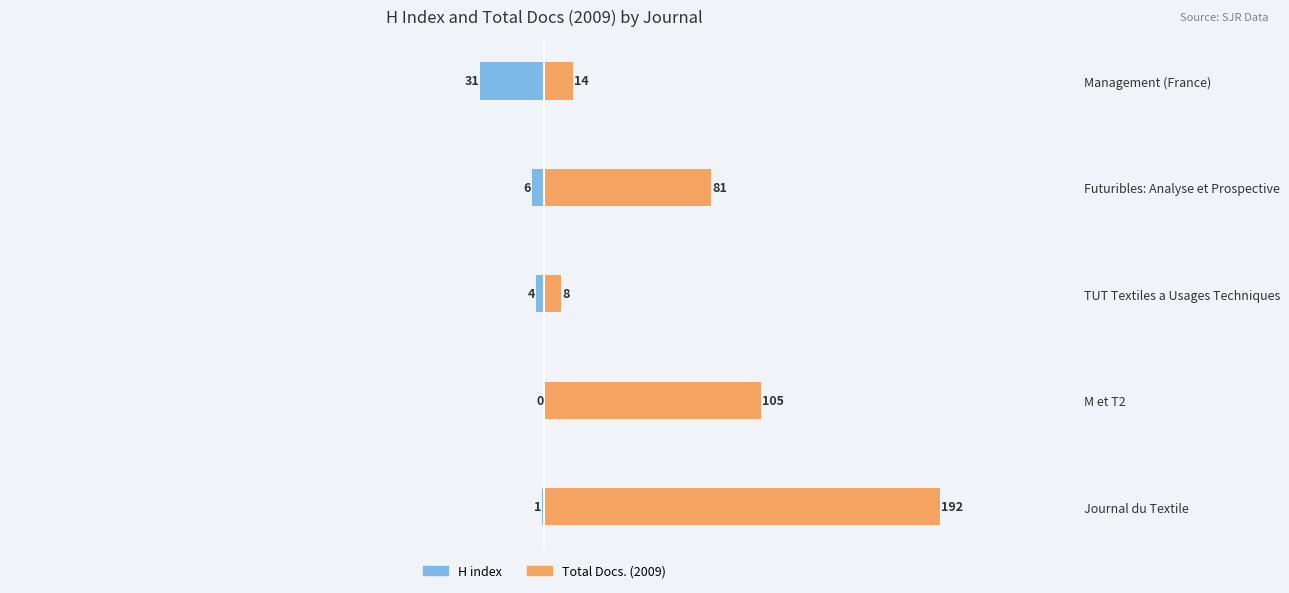

What is the maximum value shown in the chart?

192